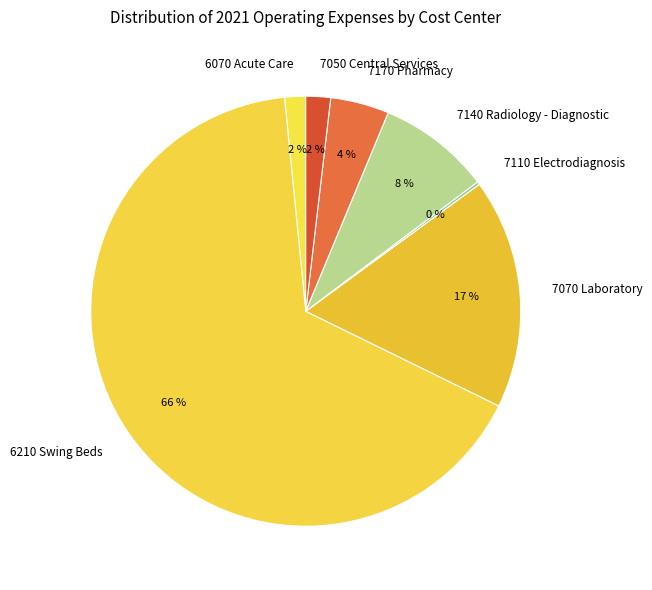

What percentage is the 7140 Radiology - Diagnostic slice, to the nearest percent?

8%